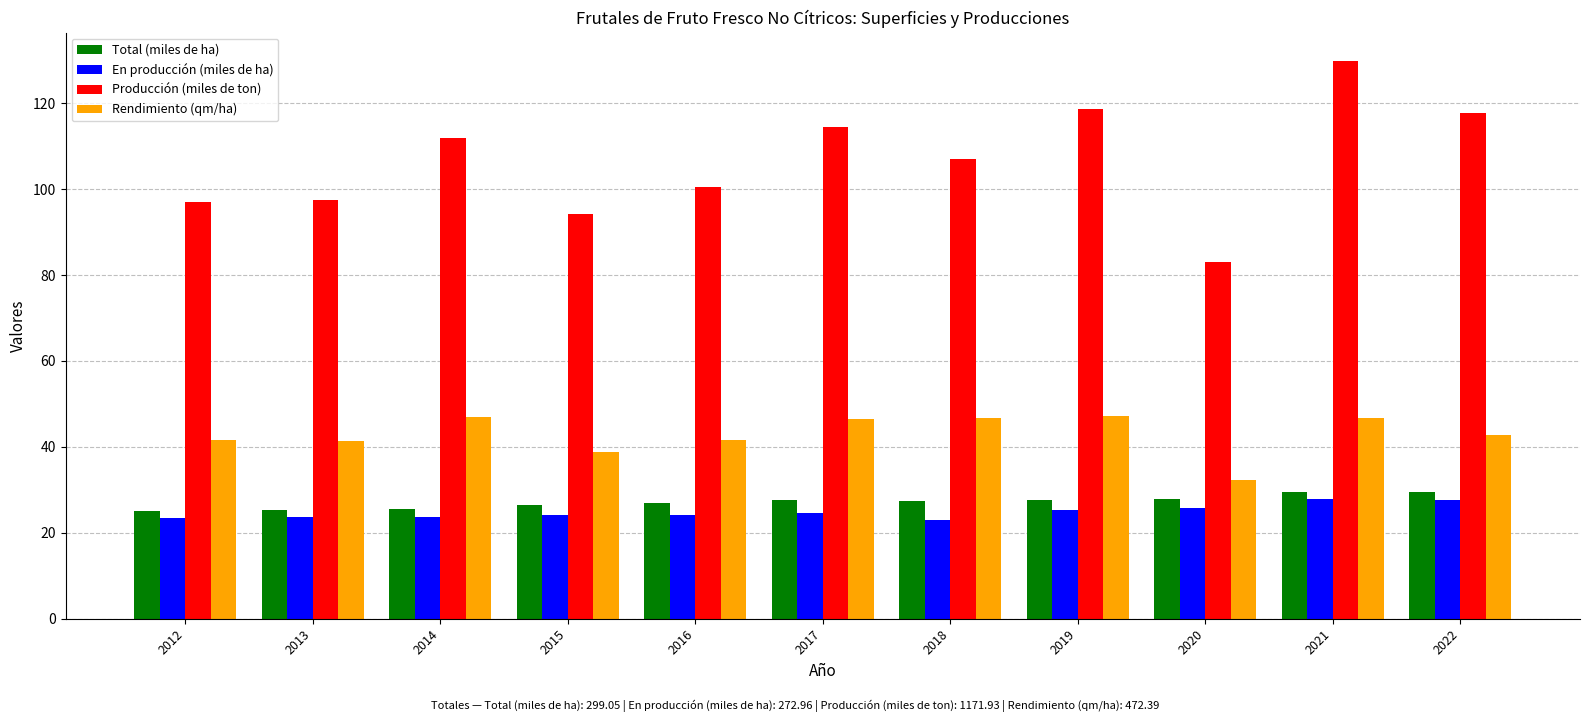

Rank the series at 2022 from highest to lowest value.

Producción (miles de ton), Rendimiento (qm/ha), Total (miles de ha), En producción (miles de ha)